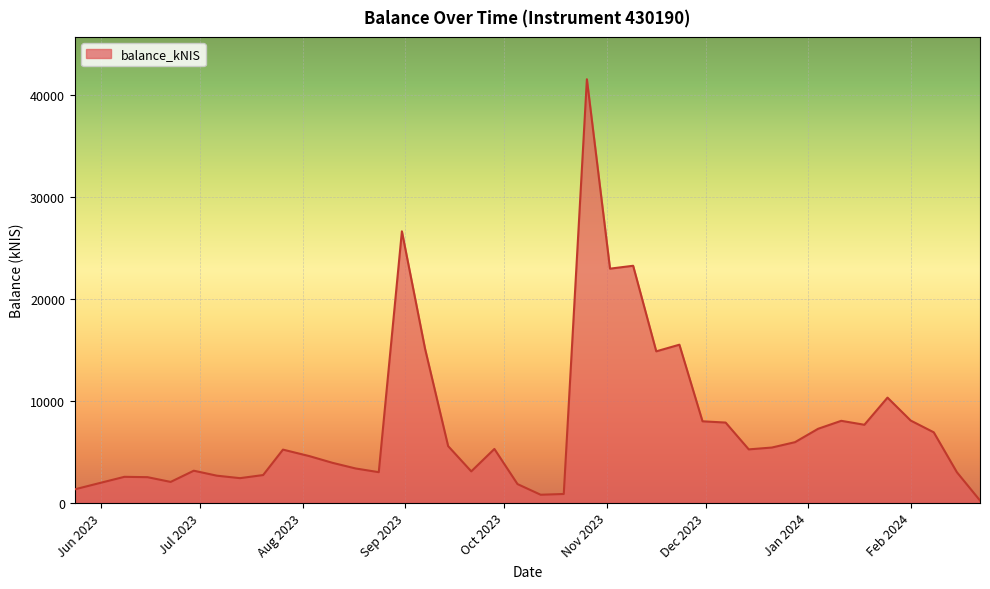

What is the greatest value displayed?

41532.9